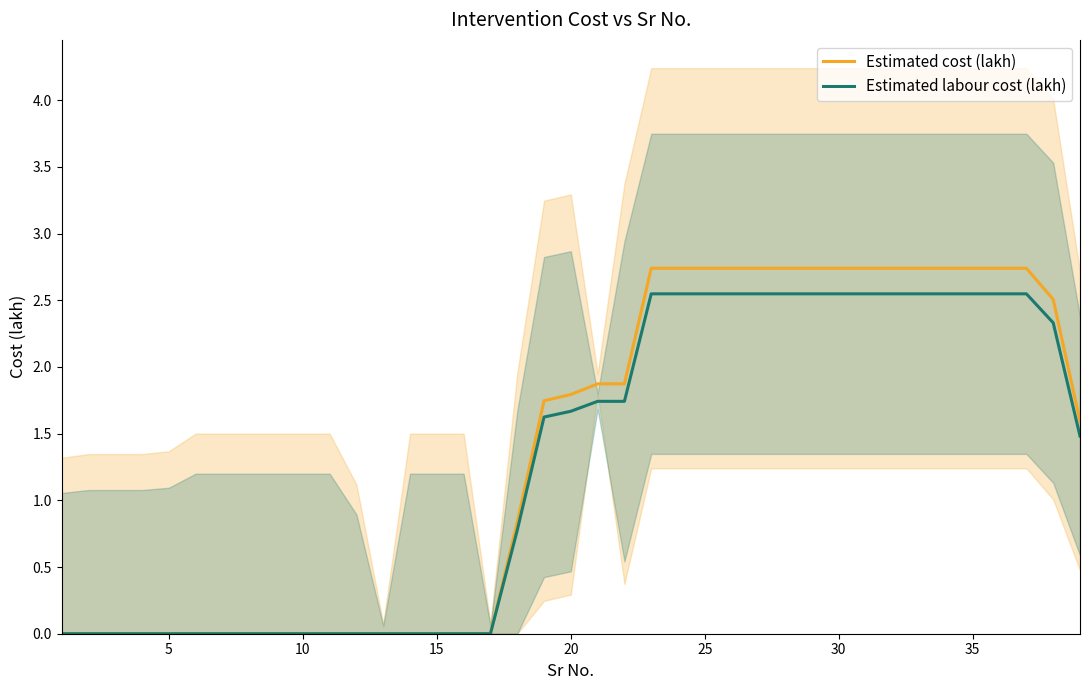

What are all the series names shown in the legend?

Estimated cost (lakh), Estimated labour cost (lakh)